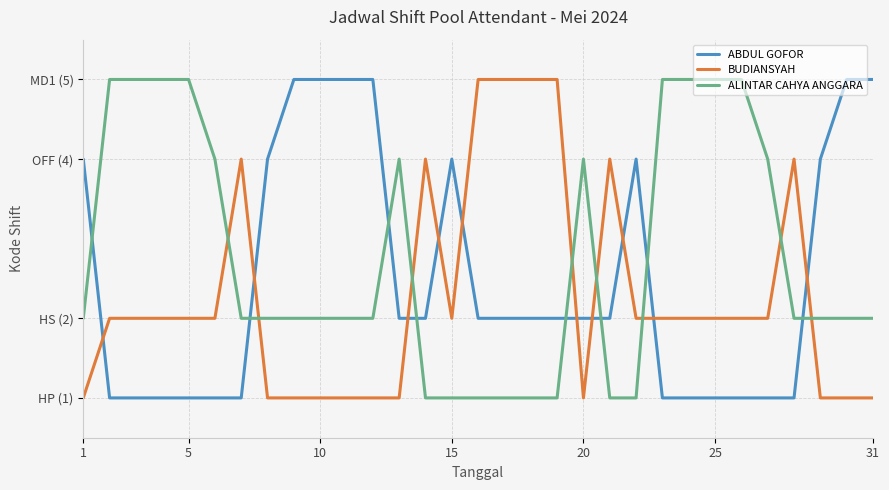

Reading left to right, transcribe all the data shown in this chart.

ABDUL GOFOR: 4	1	1	1	1	1	1	4	5	5	5	5	2	2	4	2	2	2	2	2	2	4	1	1	1	1	1	1	4	5	5
BUDIANSYAH: 1	2	2	2	2	2	4	1	1	1	1	1	1	4	2	5	5	5	5	1	4	2	2	2	2	2	2	4	1	1	1
ALINTAR CAHYA ANGGARA: 2	5	5	5	5	4	2	2	2	2	2	2	4	1	1	1	1	1	1	4	1	1	5	5	5	5	4	2	2	2	2